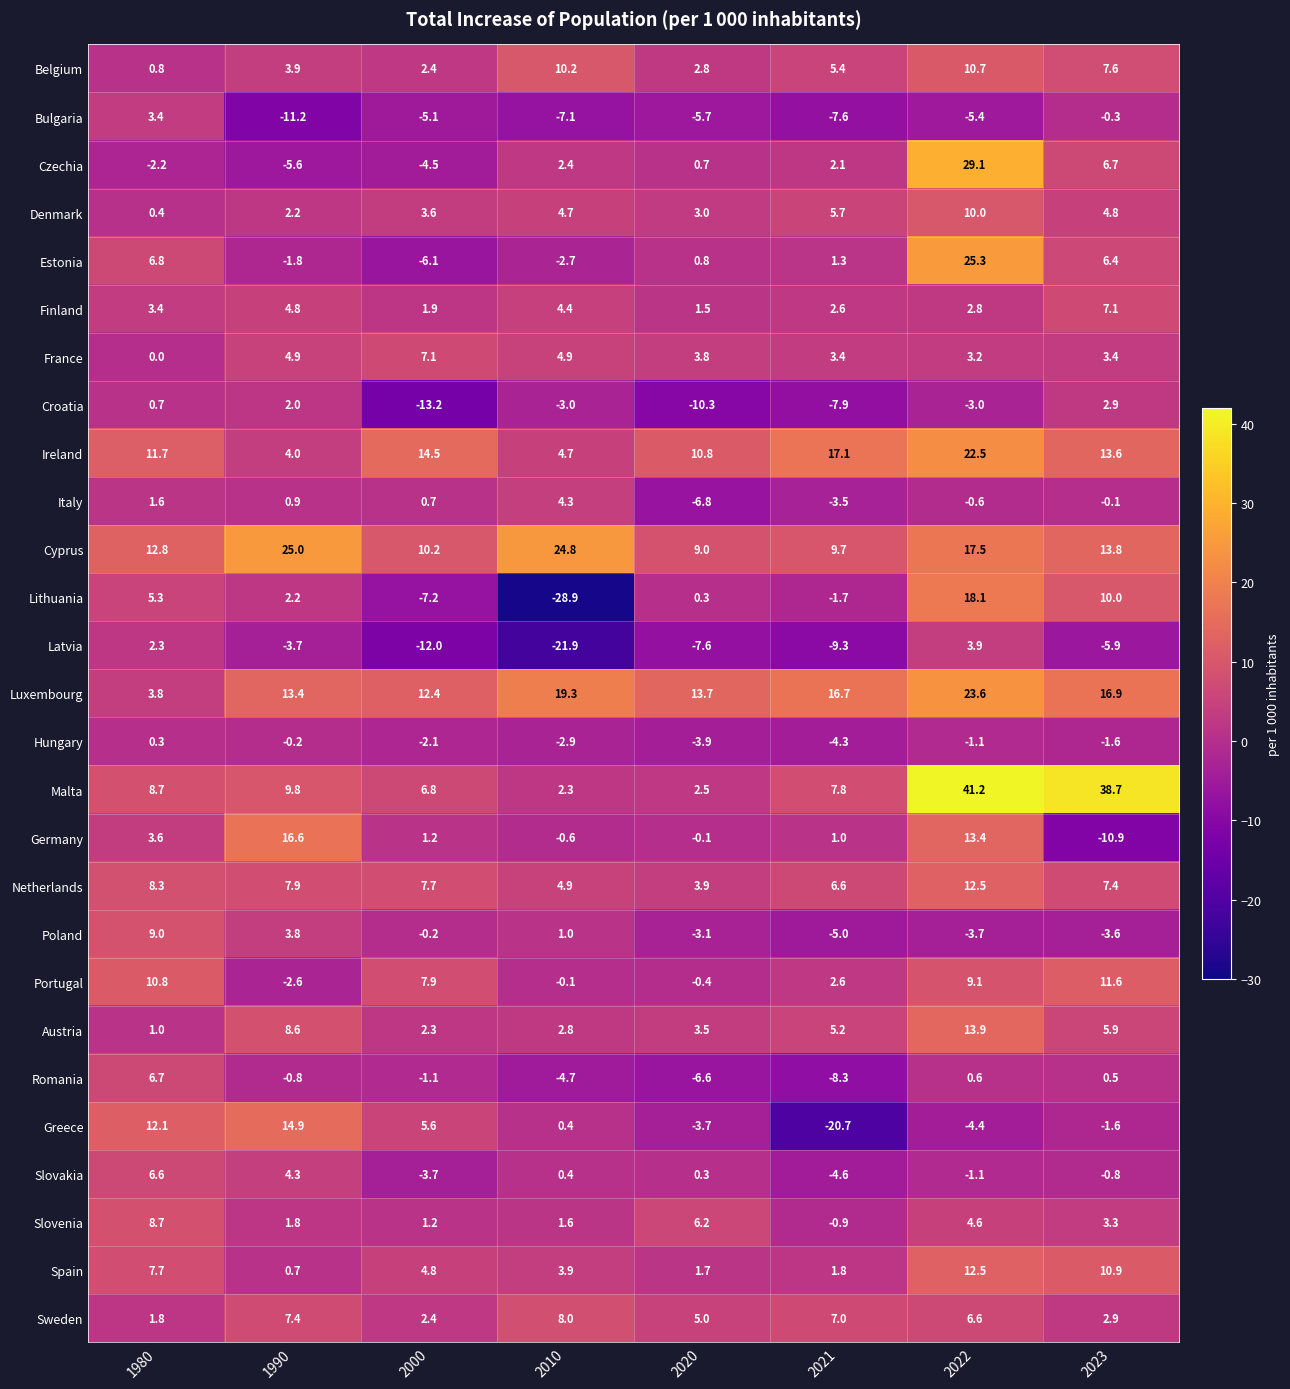

Rank the categories by Romania value from highest to lowest.

1980, 2022, 2023, 1990, 2000, 2010, 2020, 2021